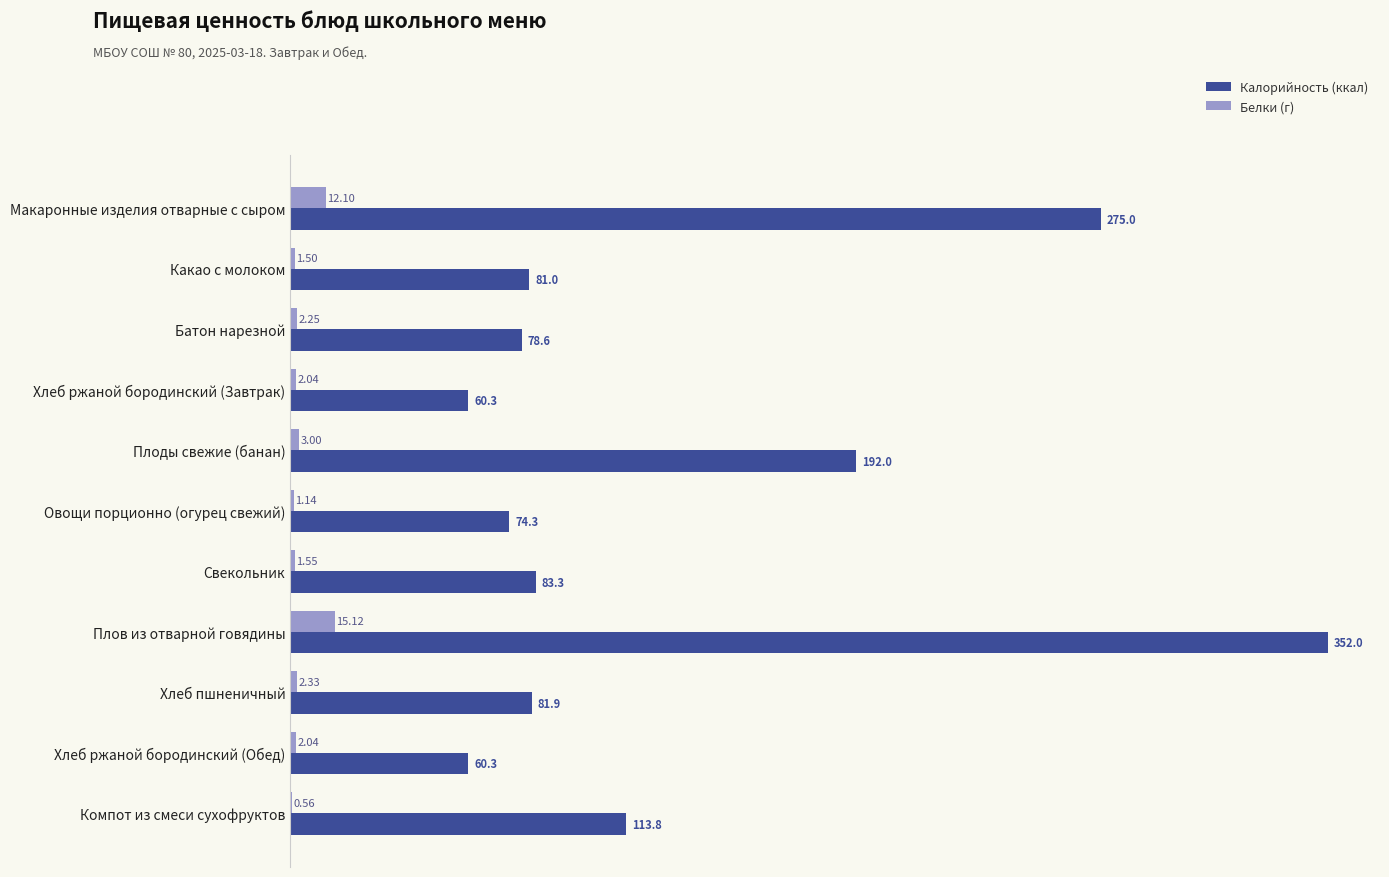

At which label is Белки (г) closest to 7?

Плоды свежие (банан)